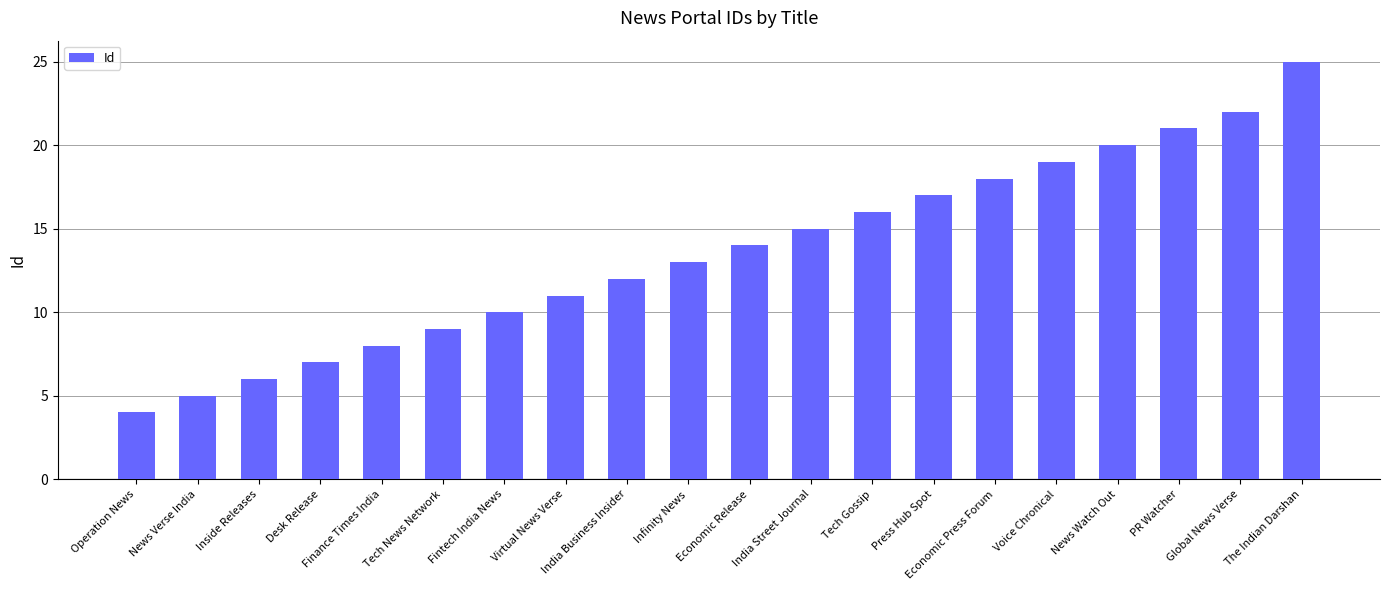

At which category does the chart reach its minimum across all series?

Operation News